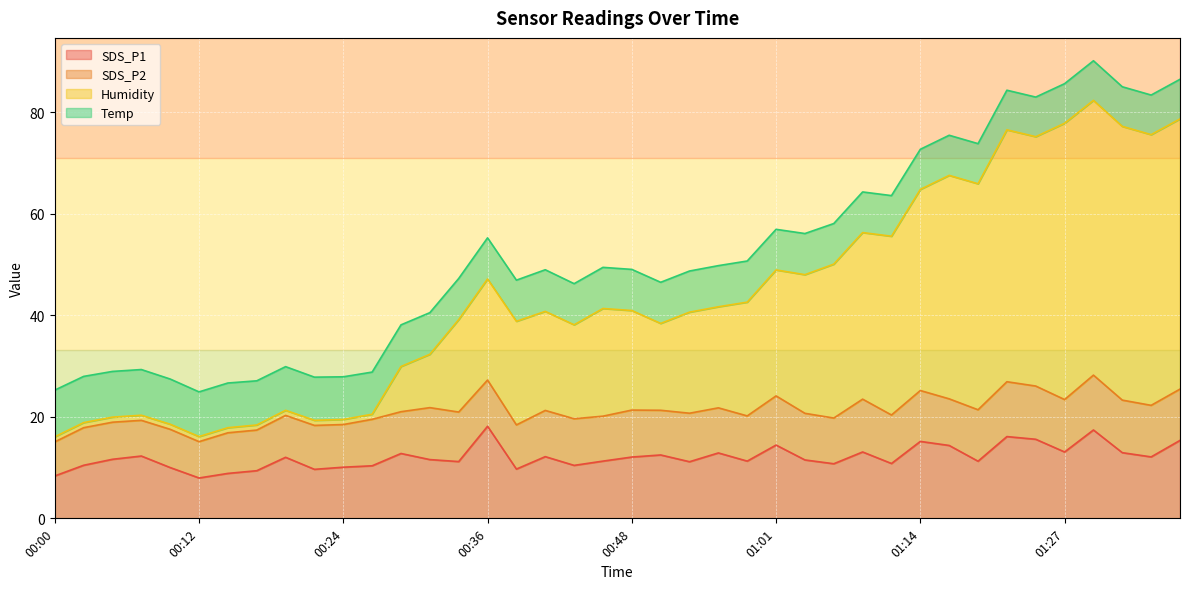

In SDS_P1, how many points are higher than both neighbors (excluding endpoints)?

12